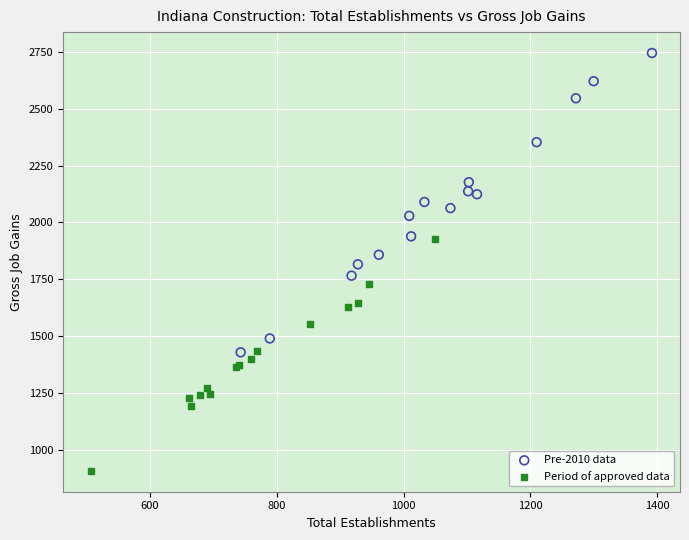

Which series has the largest Y range (max minus min)?

Pre-2010 data